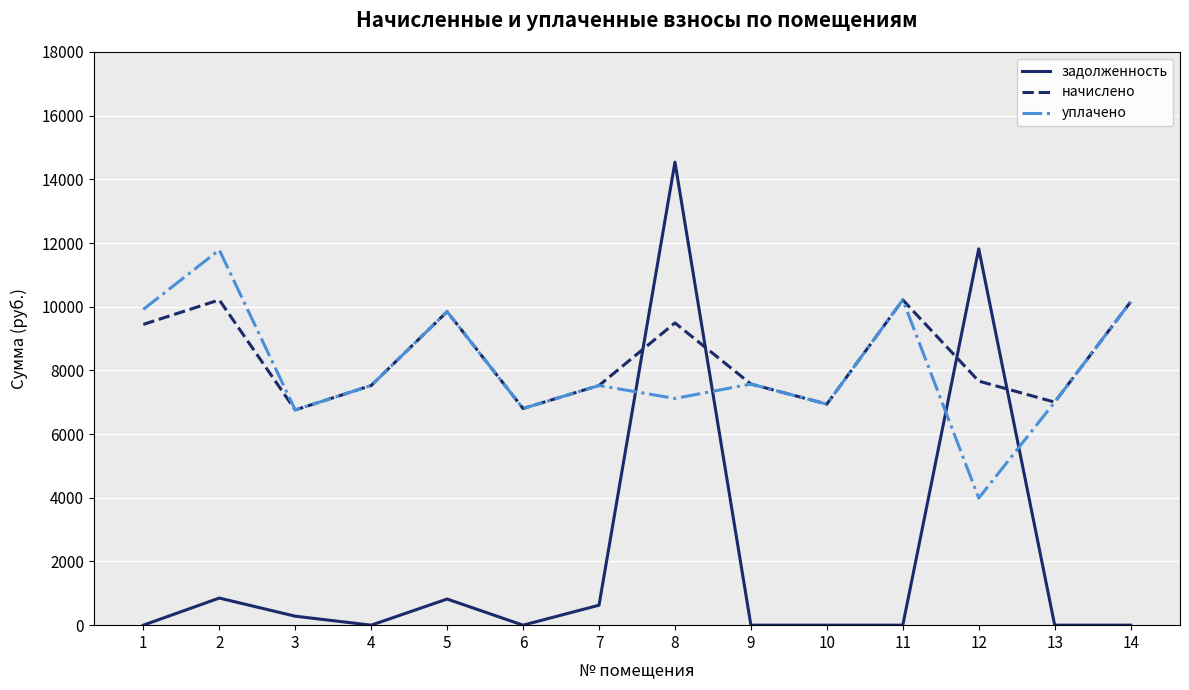

How many intersections are there between начислено and задолженность?

4